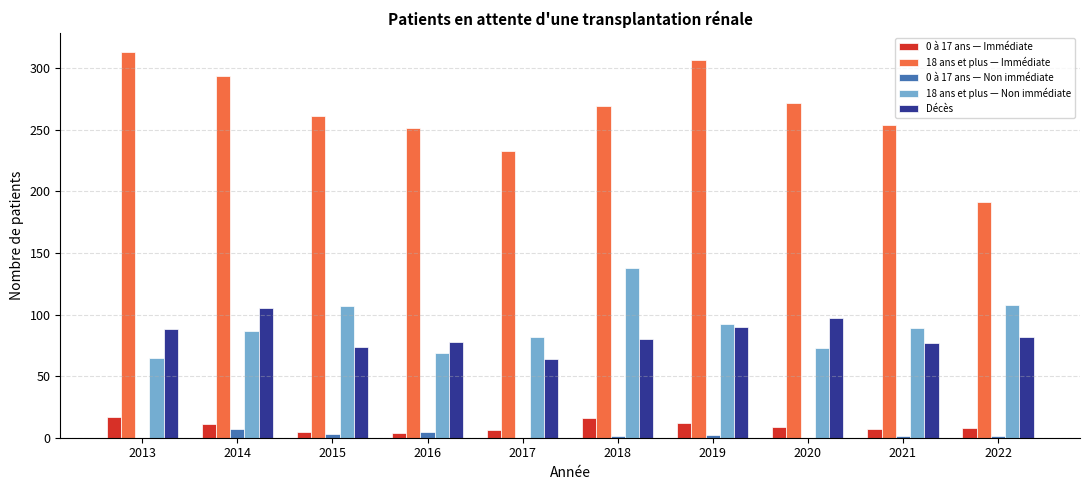

Which series changed the most between 2013 and 2018?

18 ans et plus — Non immédiate